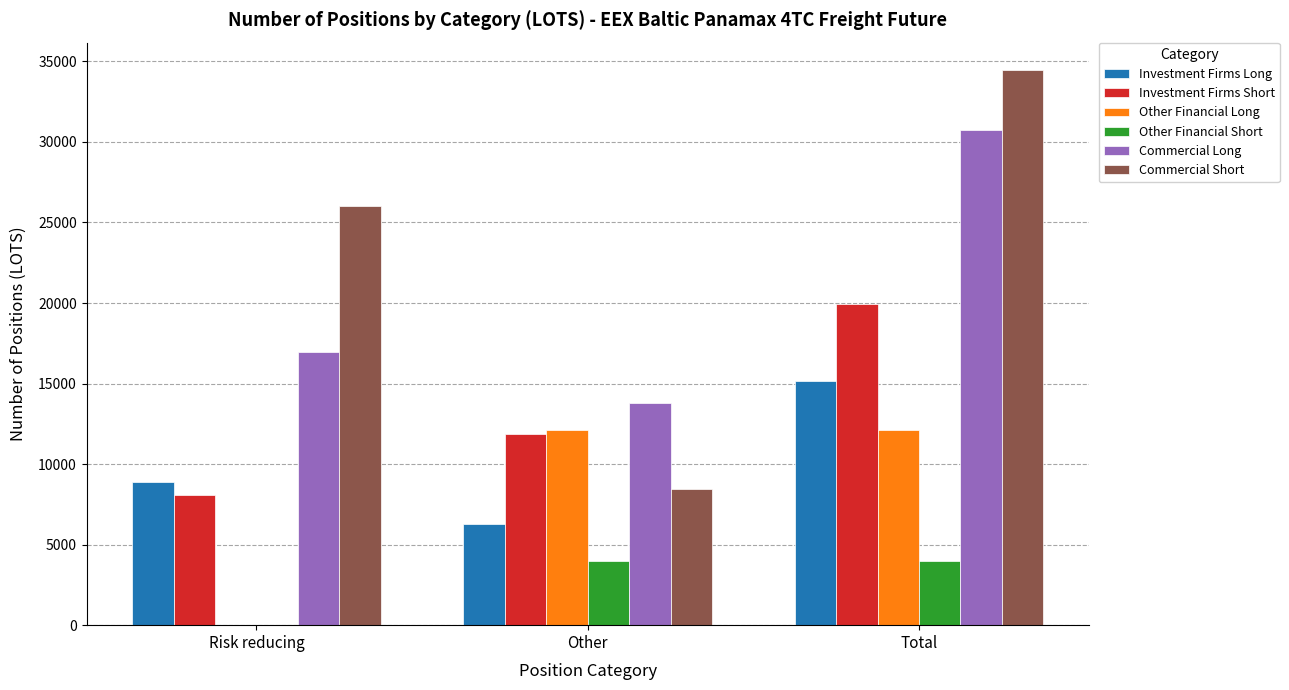

Is the value of Commercial Short at Total greater than the value of Commercial Long at Other?

Yes